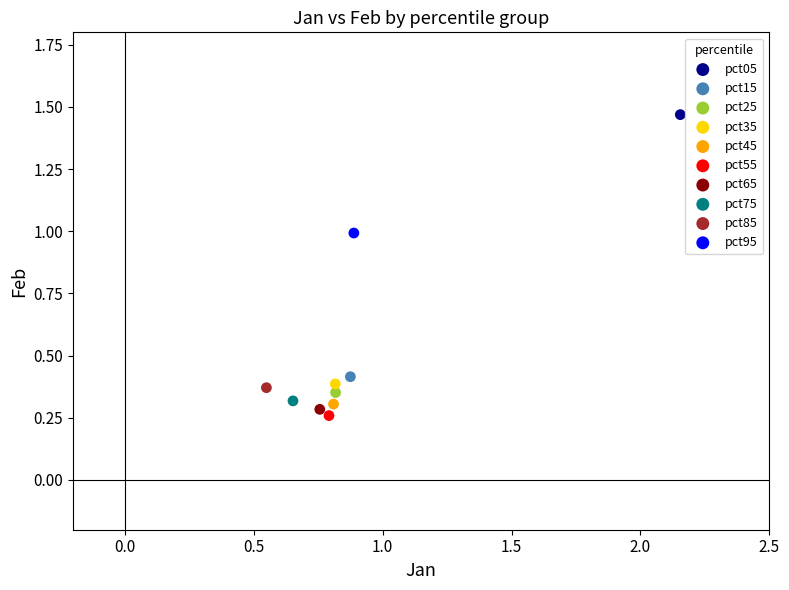

Which series contains the lowest Y value?

pct55